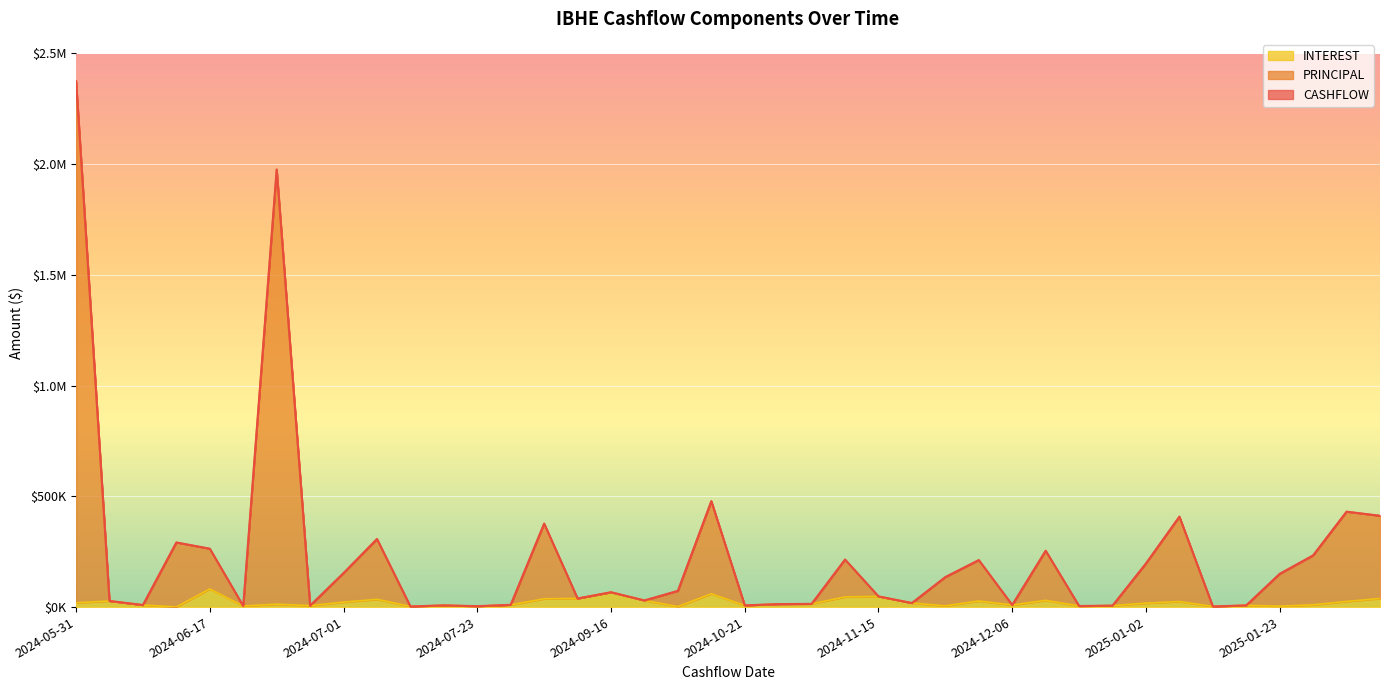

True or false: CASHFLOW and INTEREST intersect in this chart.

False